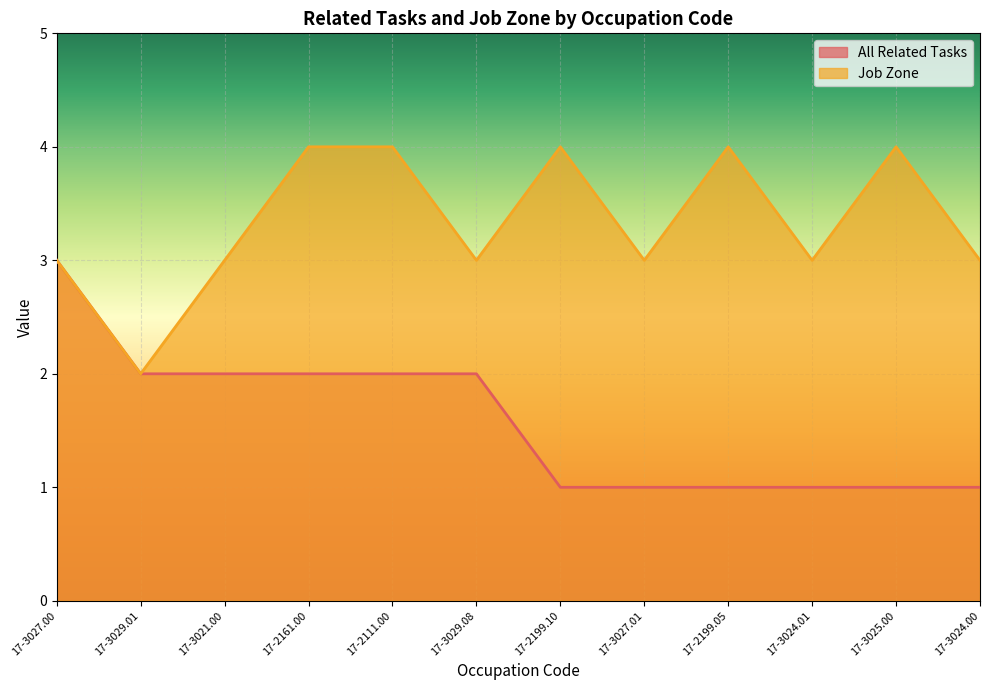

True or false: Job Zone and All Related Tasks intersect in this chart.

False